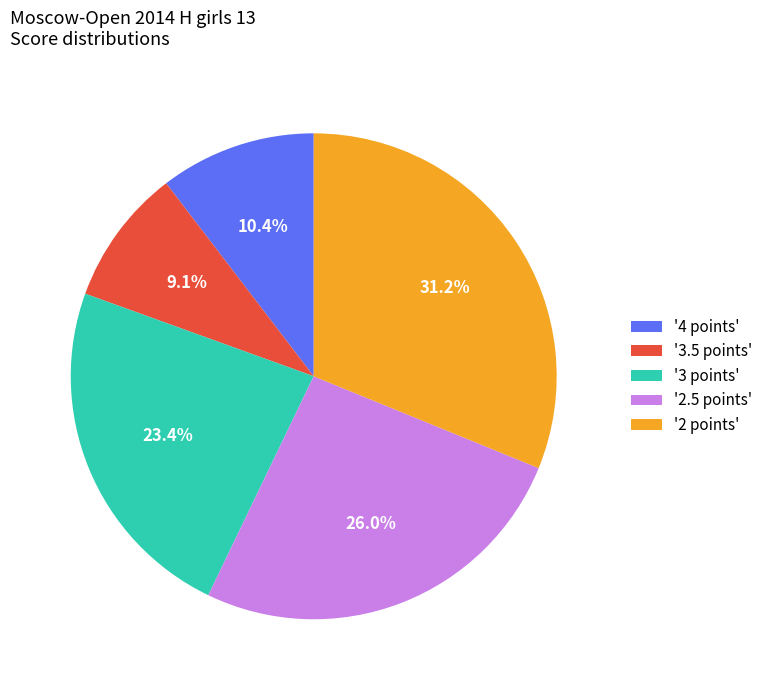

Count the number of slices in the pie.

5